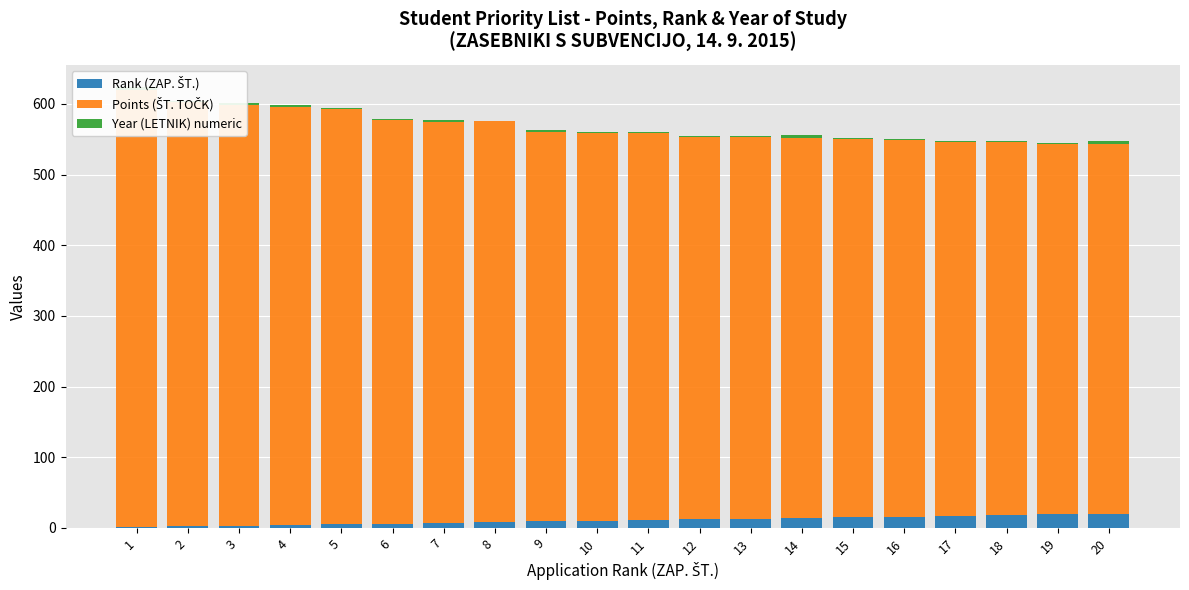

Which series changed the most between 6 and 19?

Points (ŠT. TOČK)